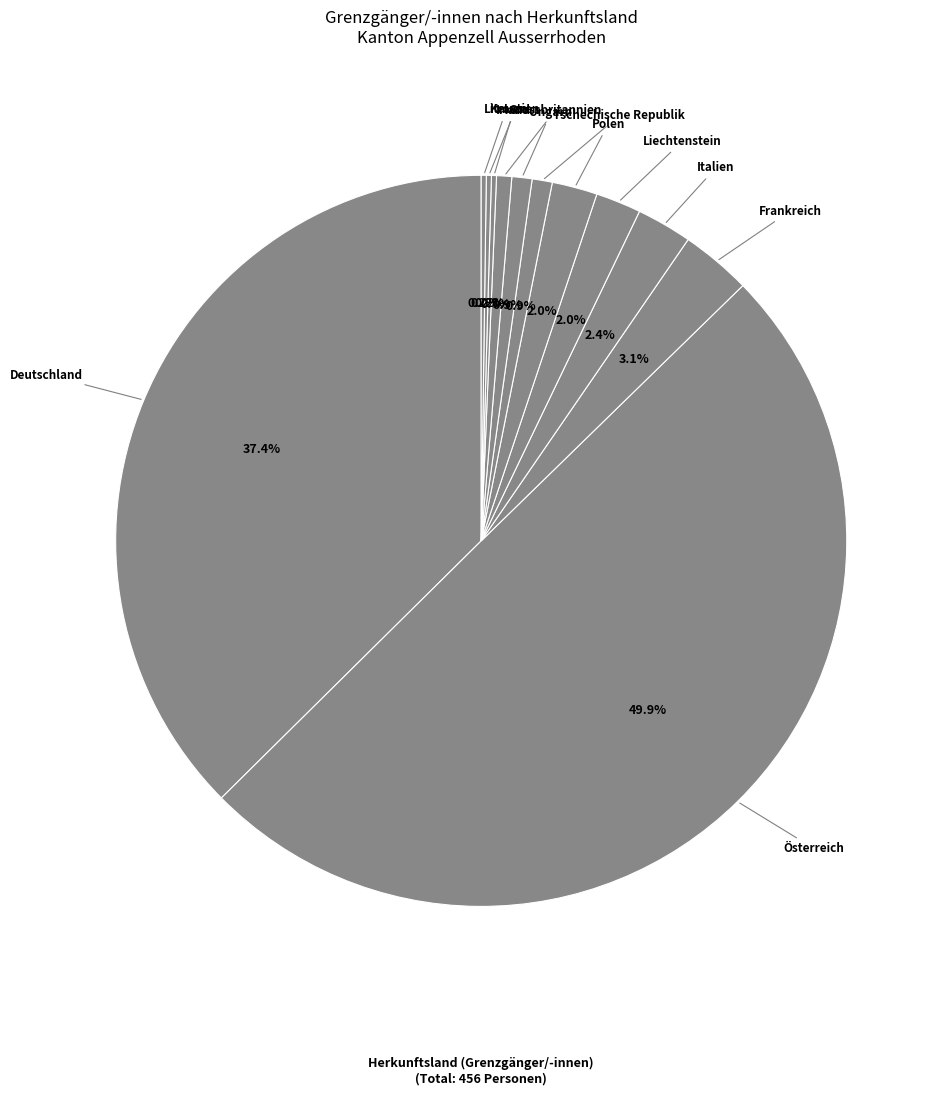

What percentage is the Polen slice, to the nearest percent?

2%